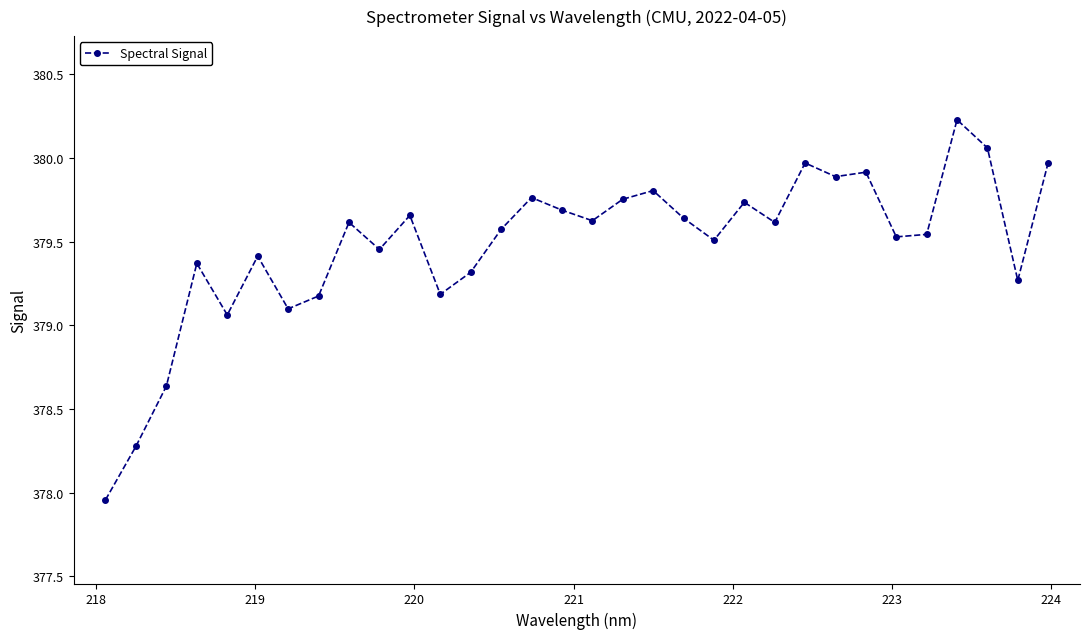

What is the maximum value shown in the chart?

380.2